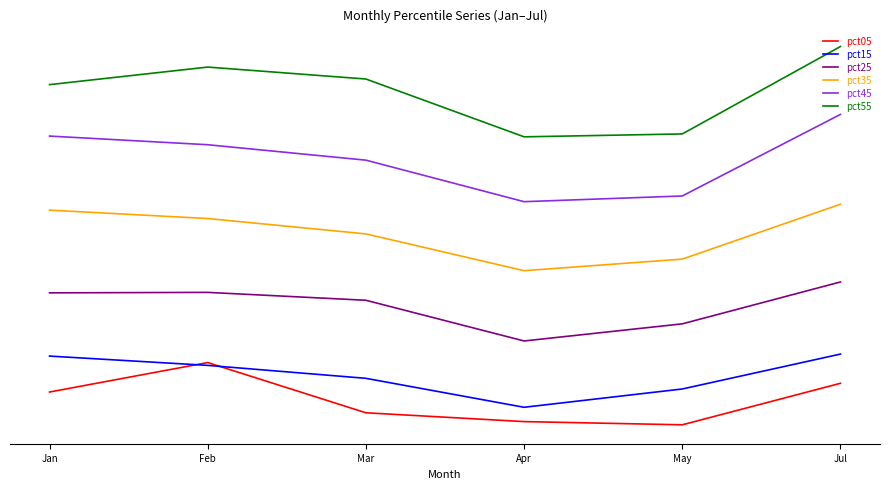

Is this an area chart (filled region under the line)?

No